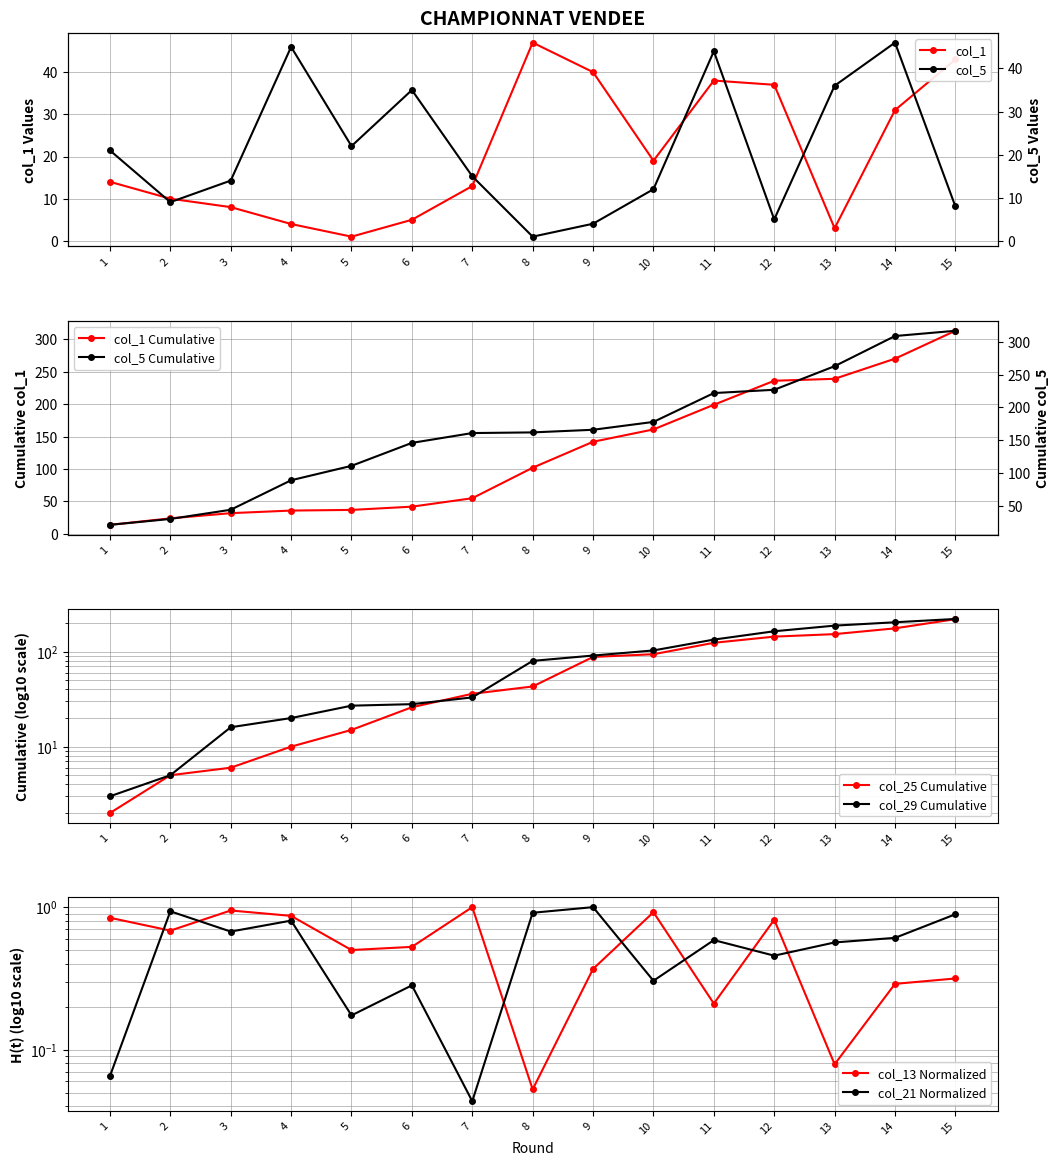

Between 3 and 11, which series saw the biggest shift?

col_1